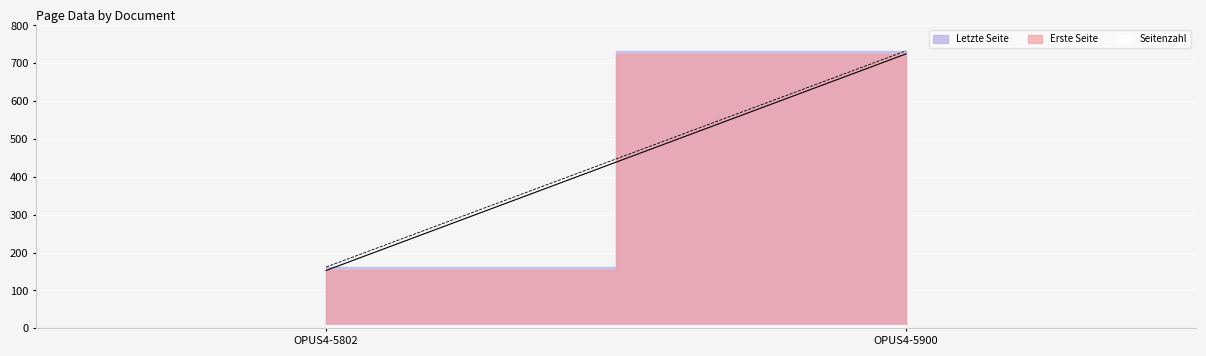

Is it true that Erste Seite equals 153 at OPUS4-5802?

True